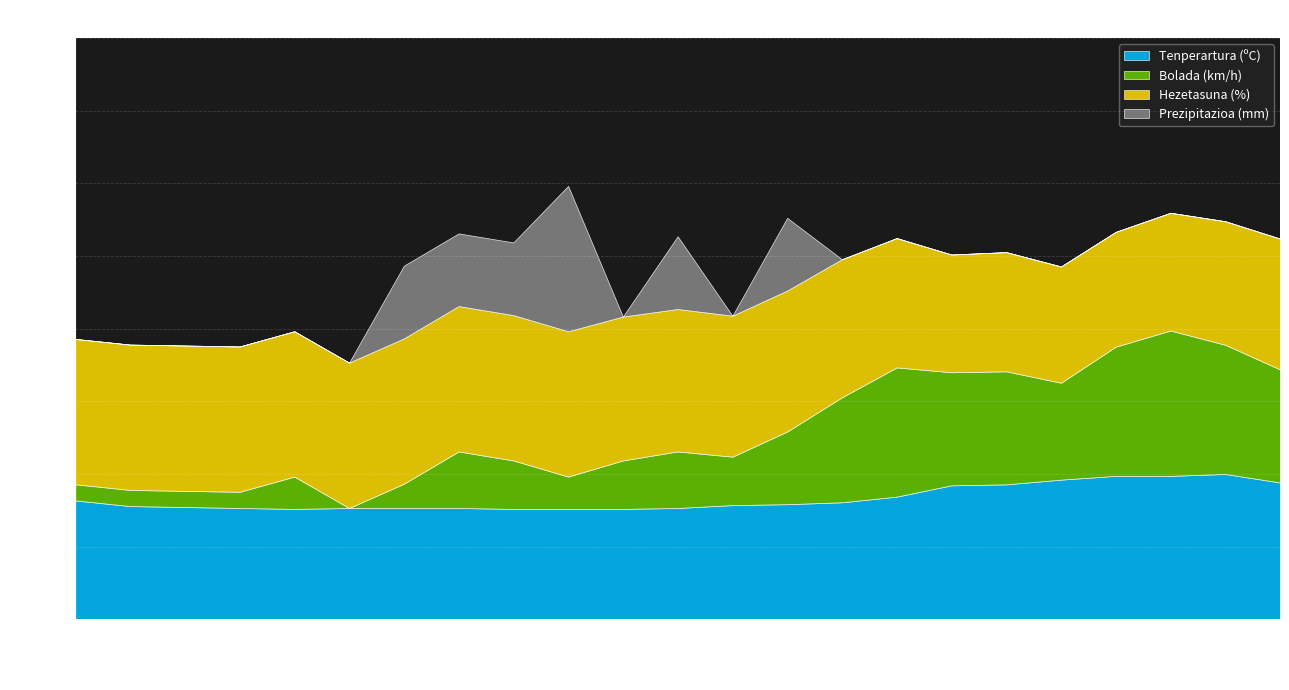

At which label does Hezetasuna (%) first exceed 98?

09:00